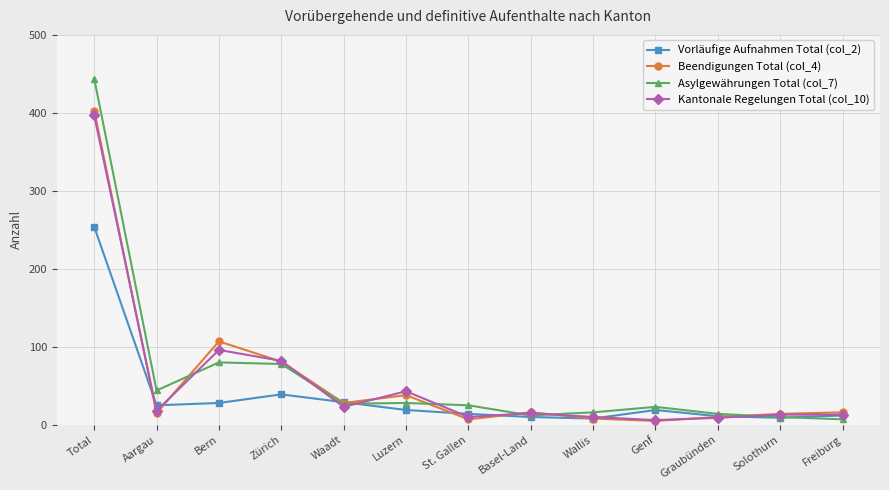

What is the difference between the Beendigungen Total (col_4) values at Zürich and Aargau?

66